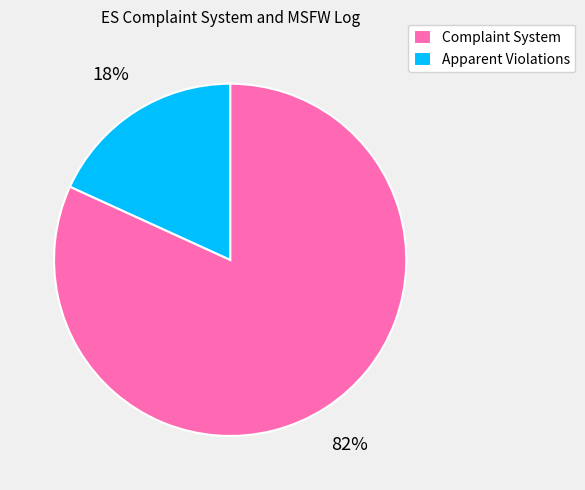

Which has a higher value, Apparent Violations or Complaint System?

Complaint System